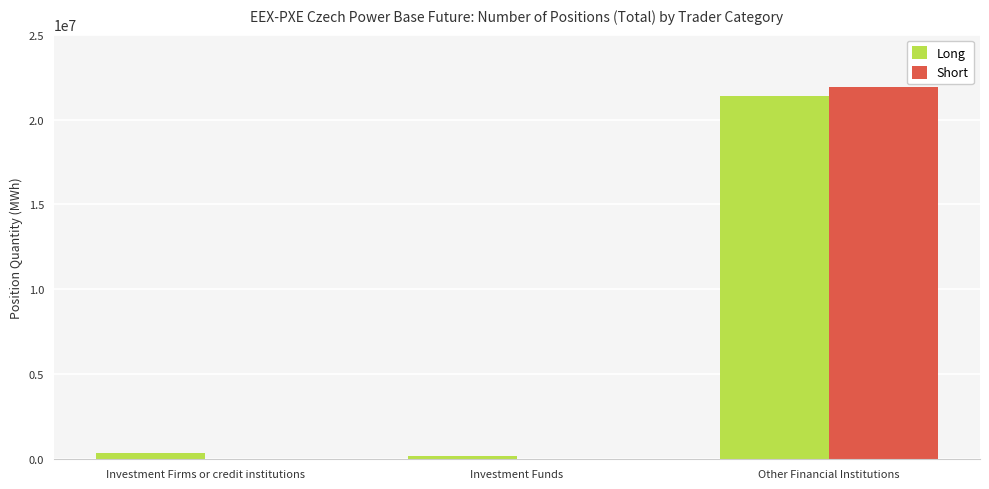

What is the sum of all Short values?

21993142